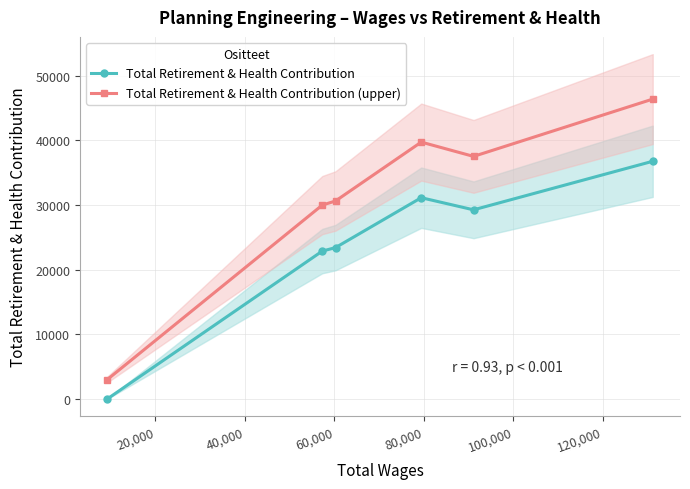

What is the value of the Total Retirement & Health Contribution point at the 6th from the left?

36772.0